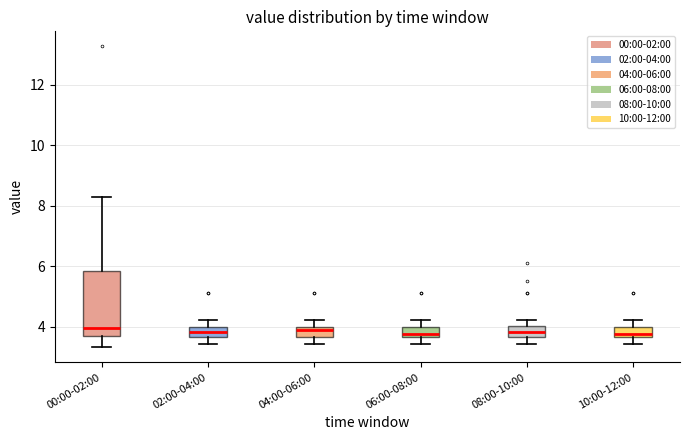

Where is the upper edge of the box for 08:00-10:00 on the y-axis? The values are not printed on the chart, so give them approximately, as read against the axis.

4.0